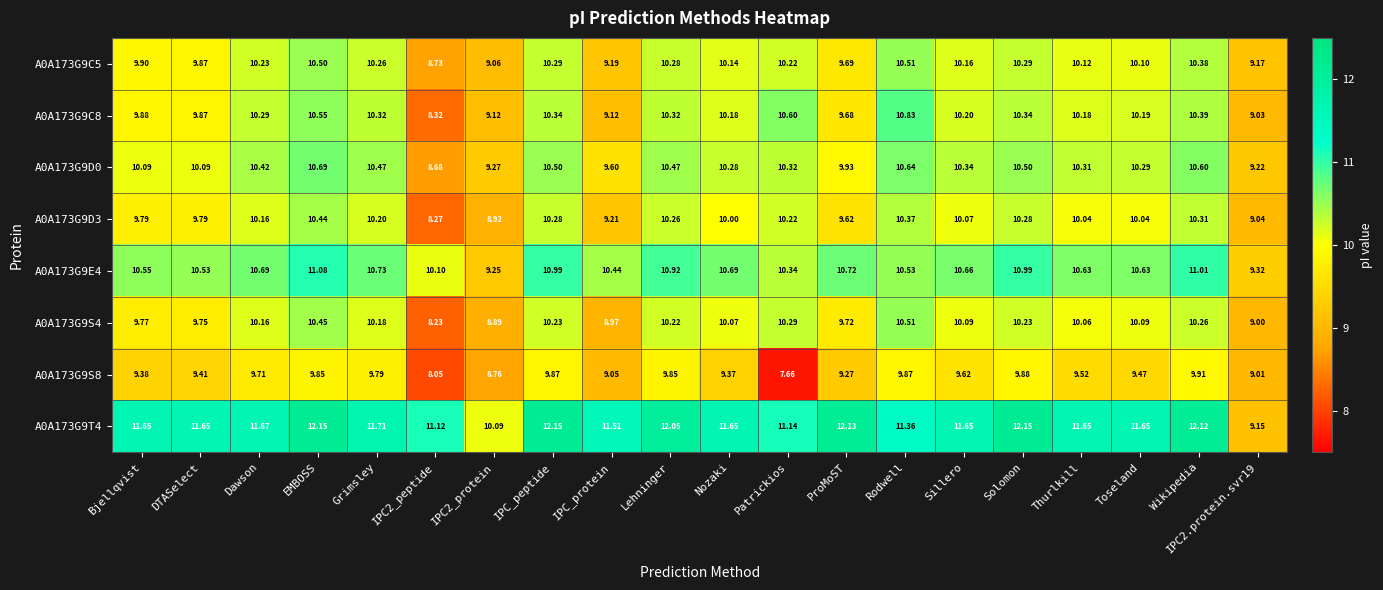

At which category is the sum across all series the highest?

EMBOSS